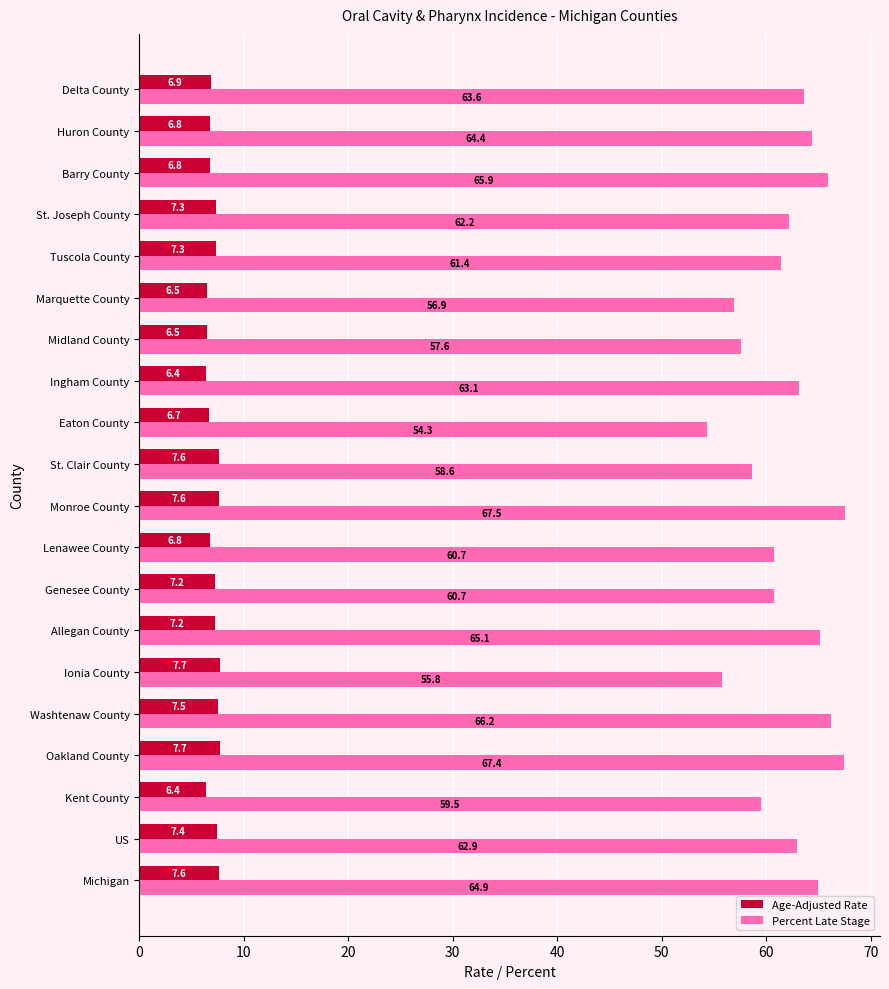

What is the total value across all series at Allegan County?

72.3